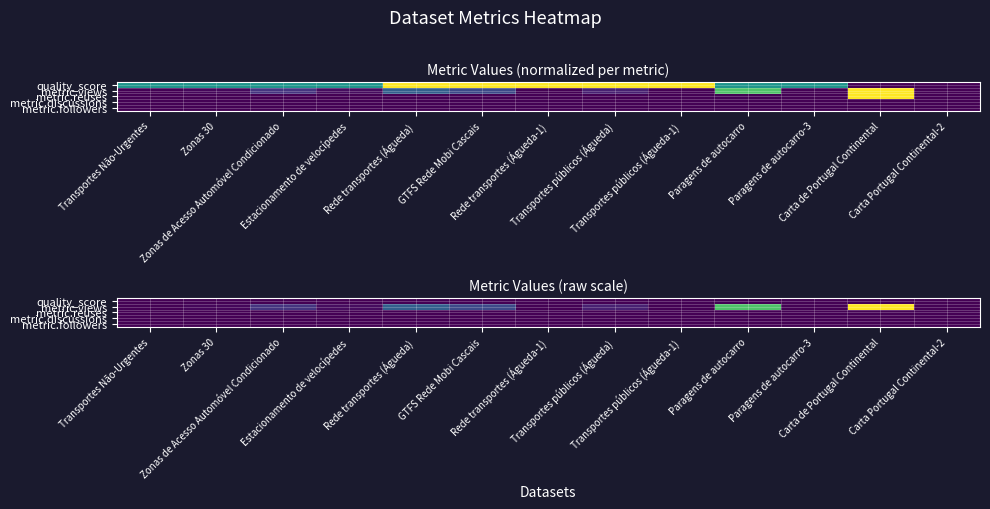

True or false: metric.views has a value of 4.3 at Zonas 30.

False